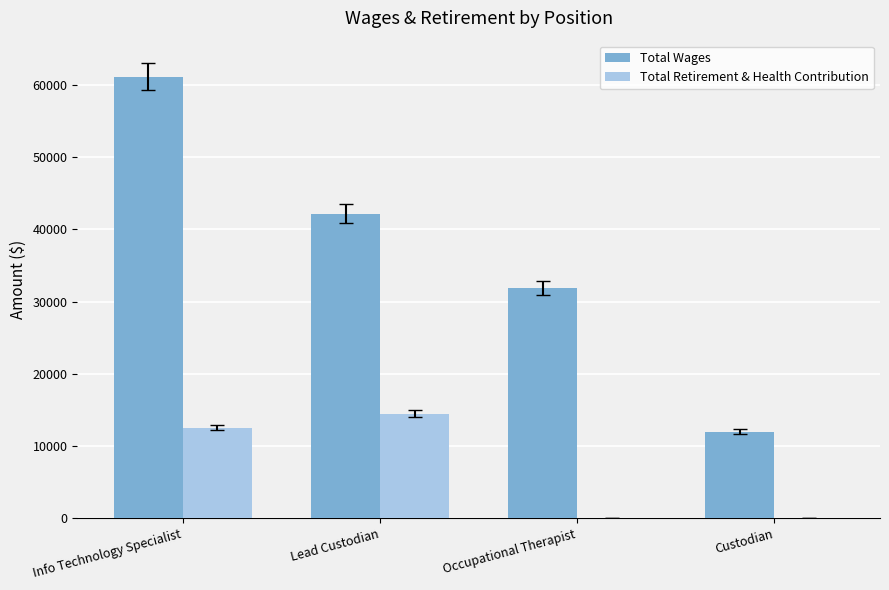

Is the value of Total Retirement & Health Contribution at Lead Custodian greater than the value of Total Wages at Custodian?

Yes